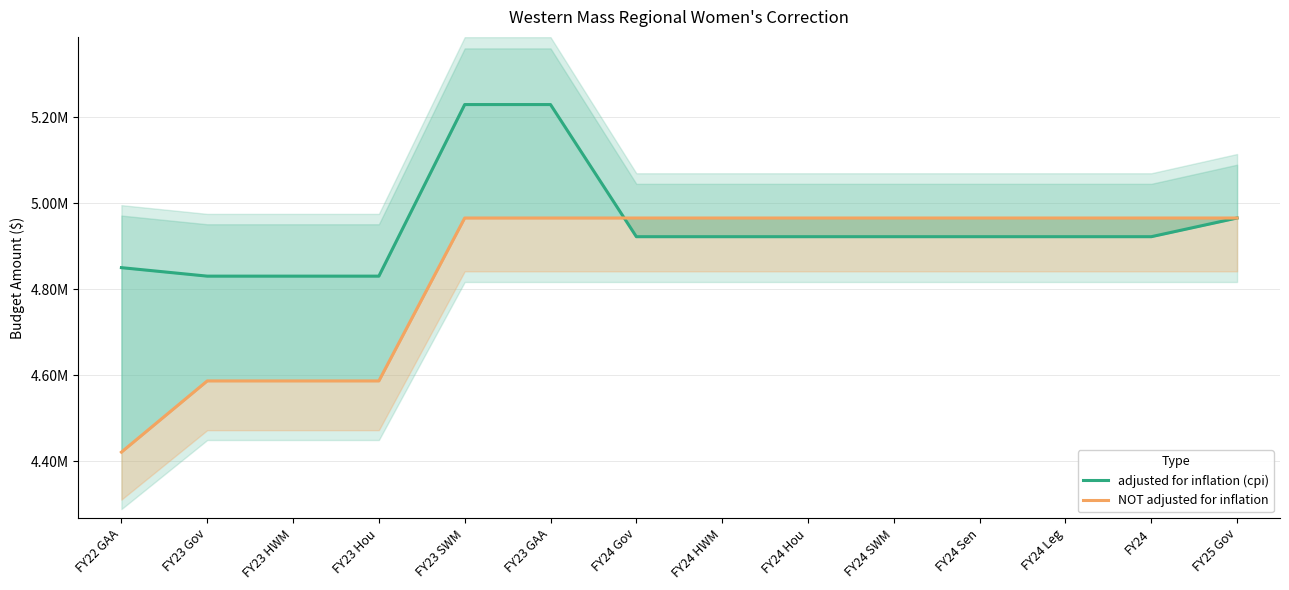

How many distinct data groups are displayed?

2